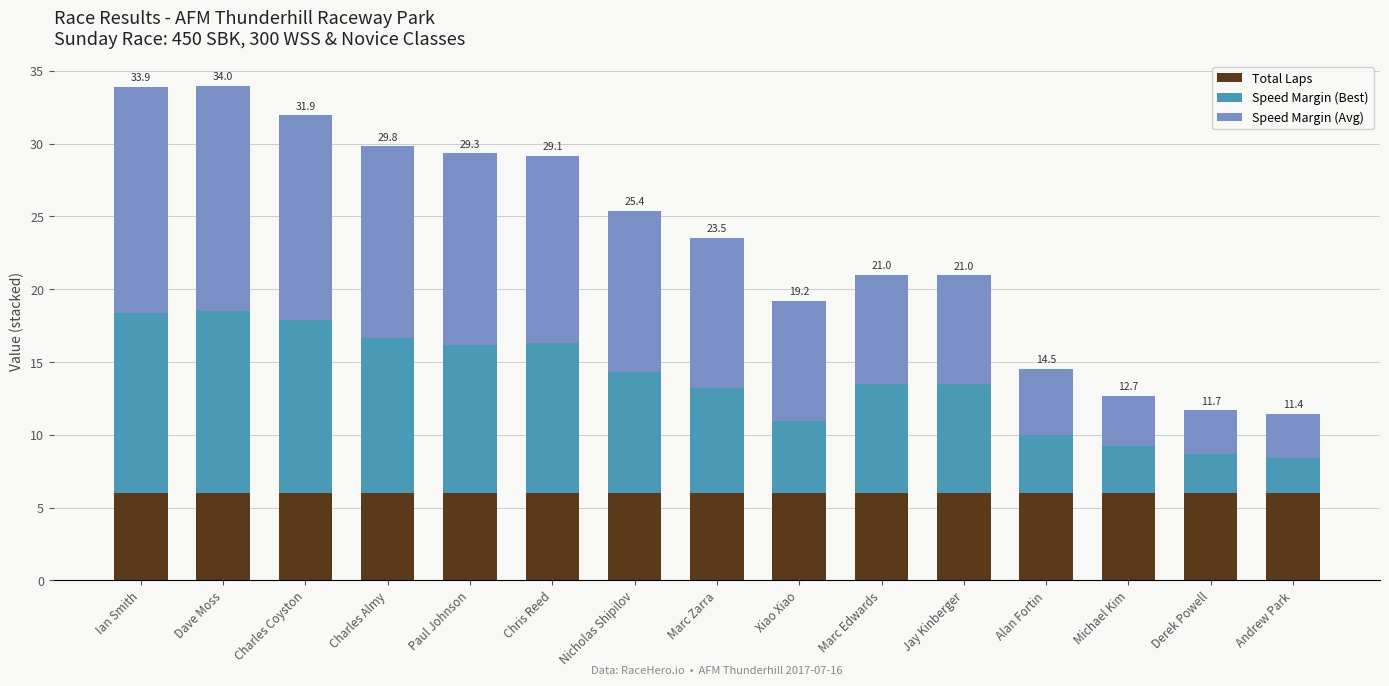

The Total Laps series shows 6.0 at Charles Coyston. True or false?

True